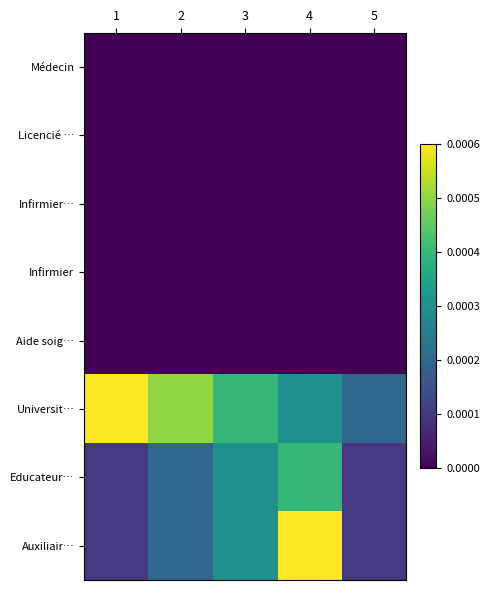

How many distinct data groups are displayed?

8